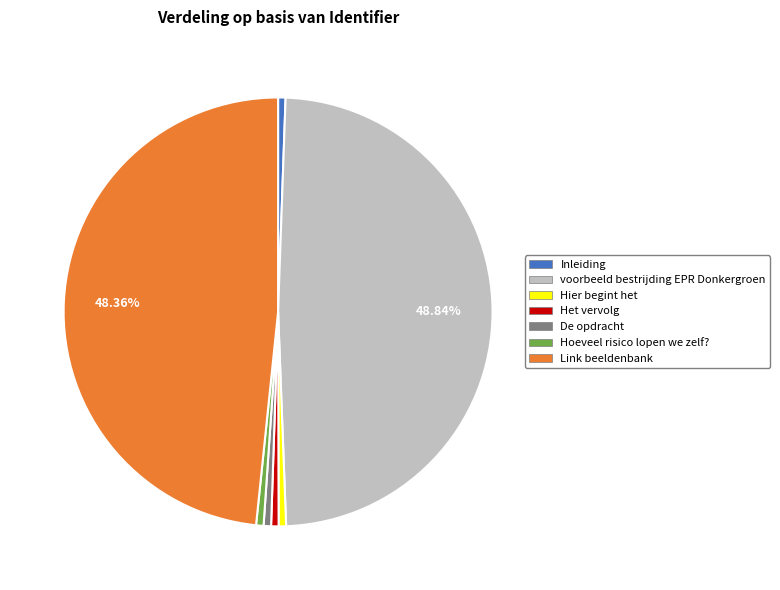

Do Hier begint het and voorbeeld bestrijding EPR Donkergroen together represent more than half of the pie?

No